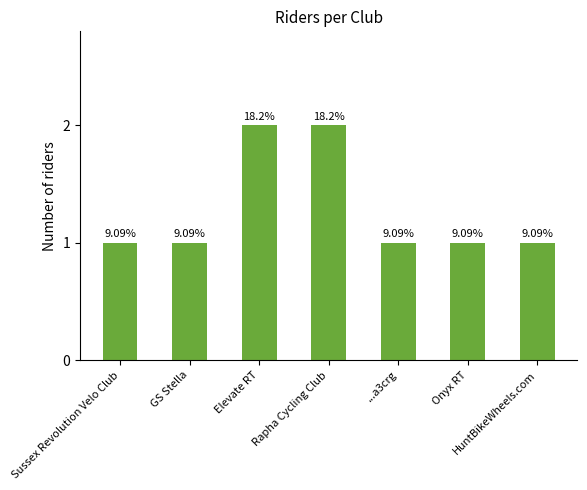

Are the bars horizontal?

No